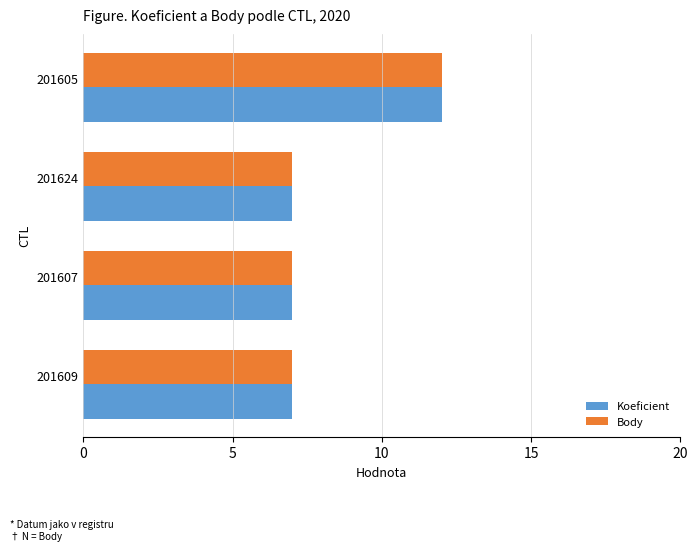

At how many categories does at least one series exceed 11?

1